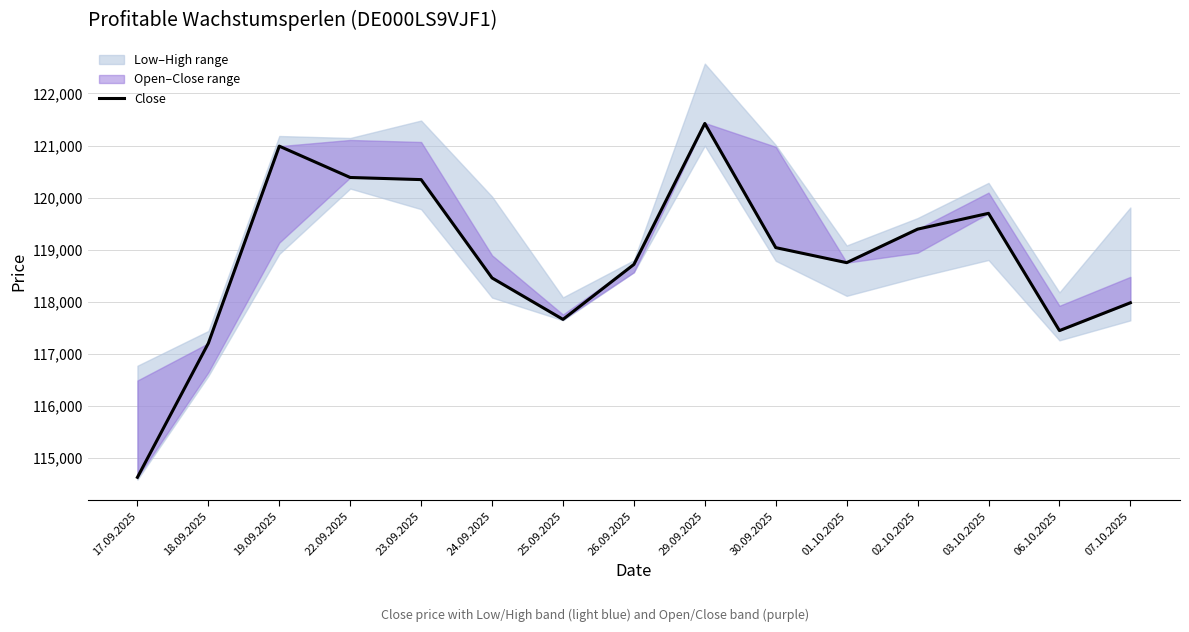

Reading left to right, extract all data points from this chart.

114624	117201	120988	120386	120345	118455	117659	118715	121424	119038	118749	119393	119697	117443	117978